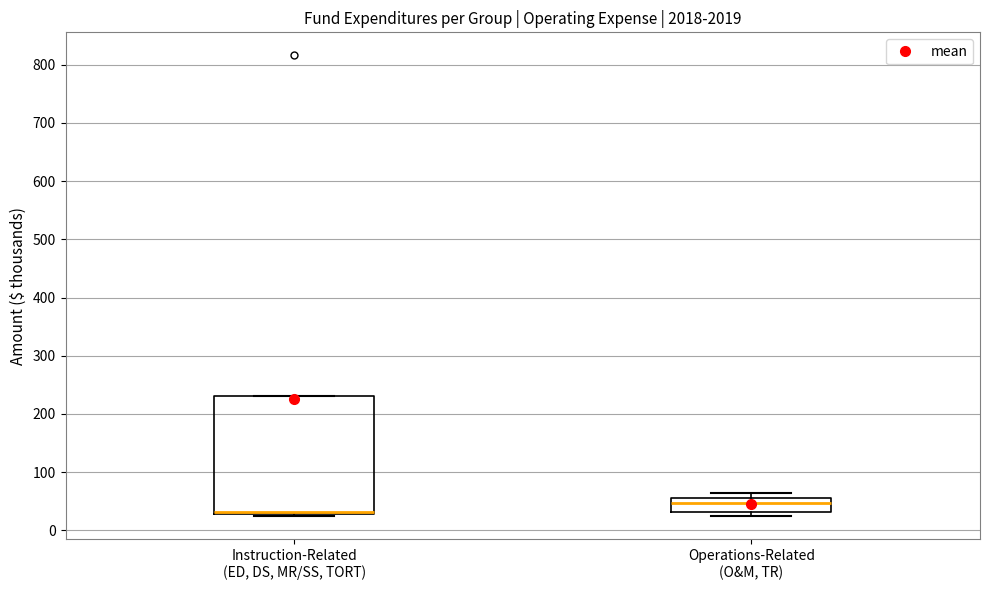

Where does the median line of the box for Operations-Related (O&M, TR) sit on the y-axis? The values are not printed on the chart, so give them approximately, as read against the axis.

50